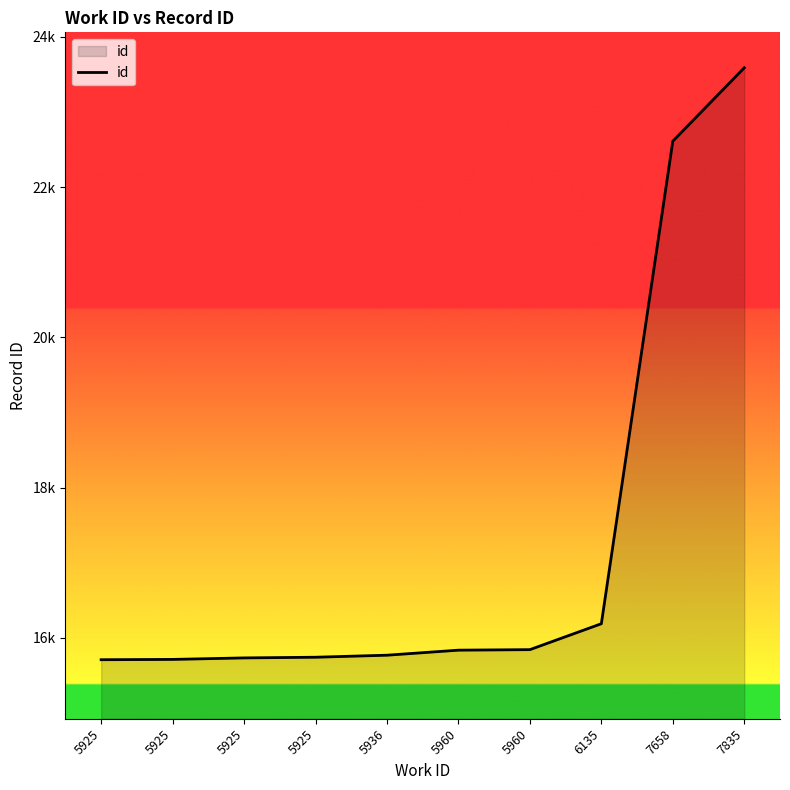

Does the chart have visible grid lines?

No